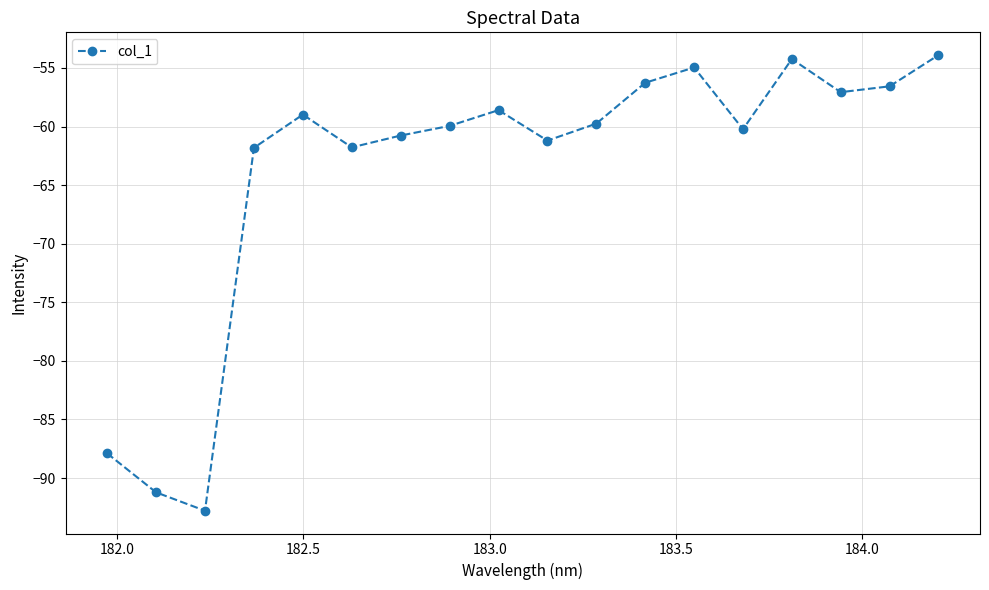

What is the maximum value shown in the chart?

-53.9